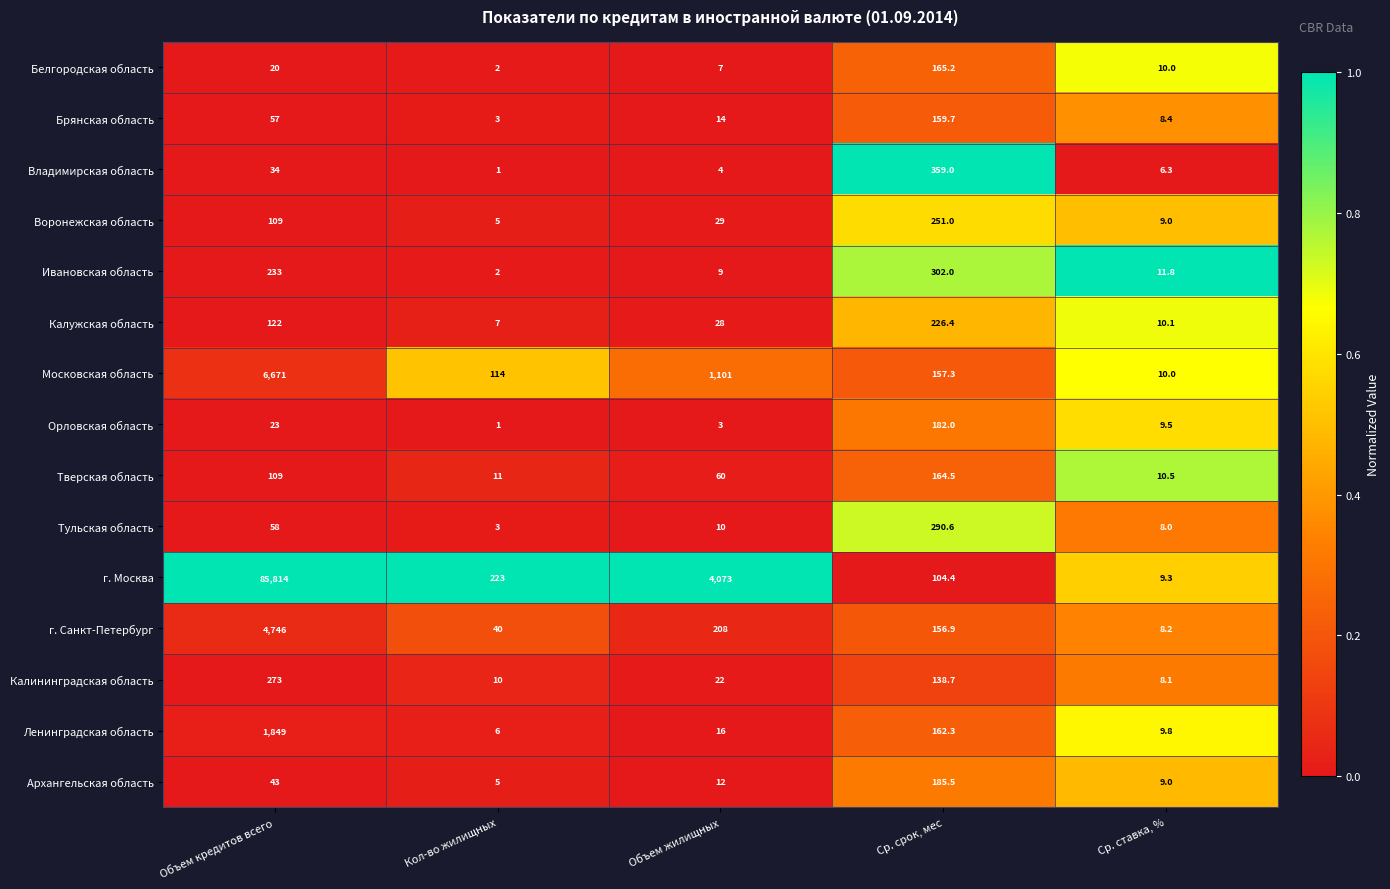

Which series changed the most between Объем жилищных and Ср. срок, мес?

г. Москва